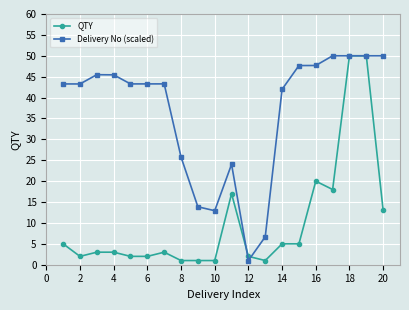

What are all the series names shown in the legend?

QTY, Delivery No (scaled)